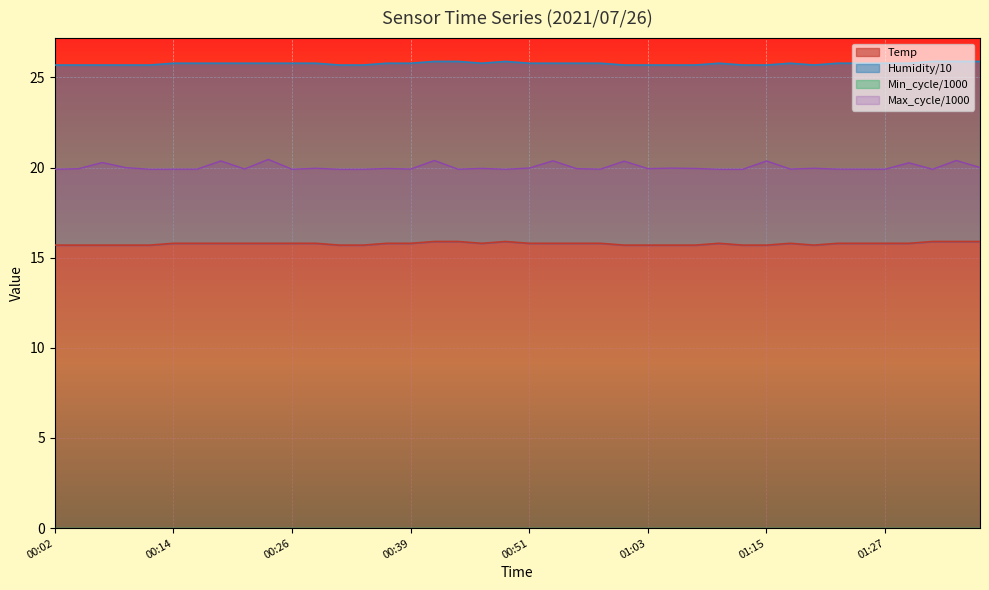

True or false: Temp and Max_cycle intersect in this chart.

False